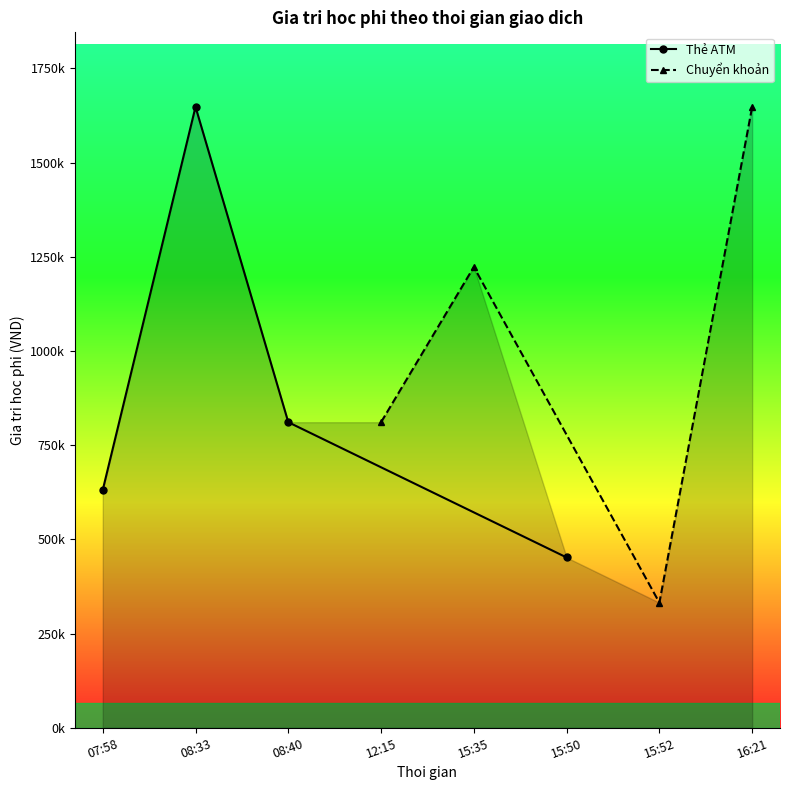

Does the chart display data point markers on the line(s)?

Yes